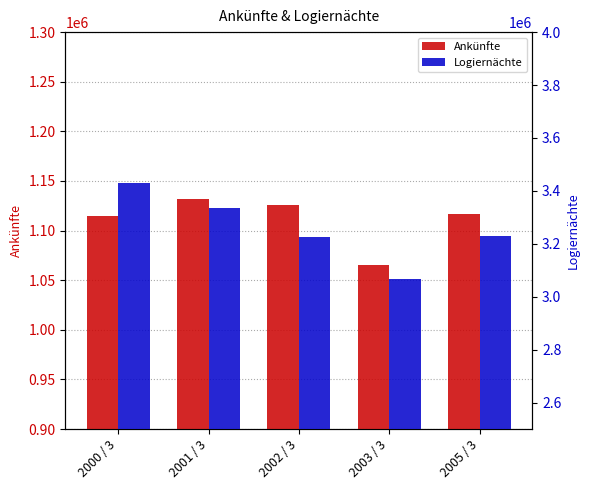

Which series has the largest range (max minus min)?

Logiernächte